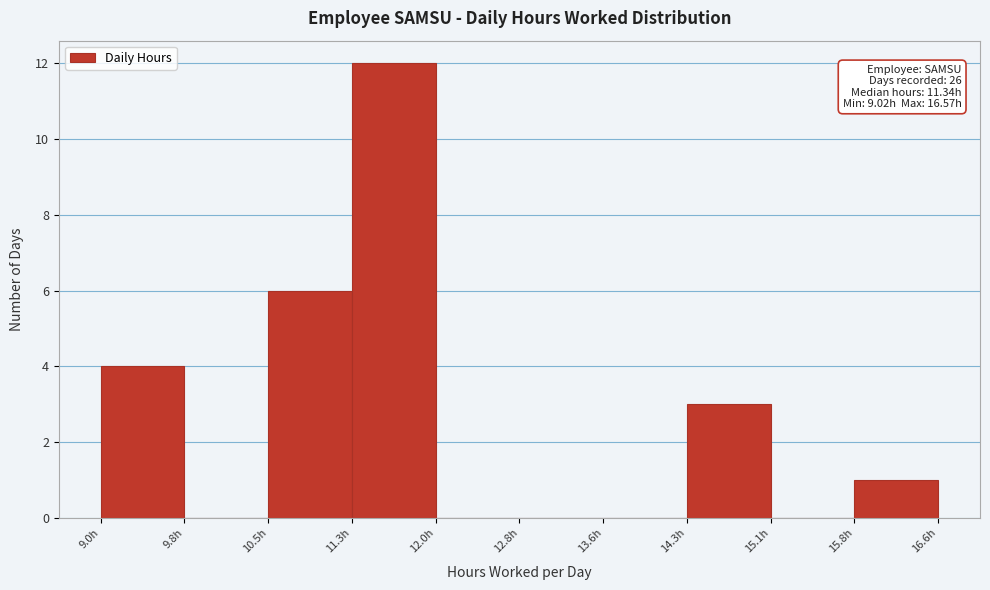

Which range on the x-axis has the tallest bar?

11.3 to 12.0